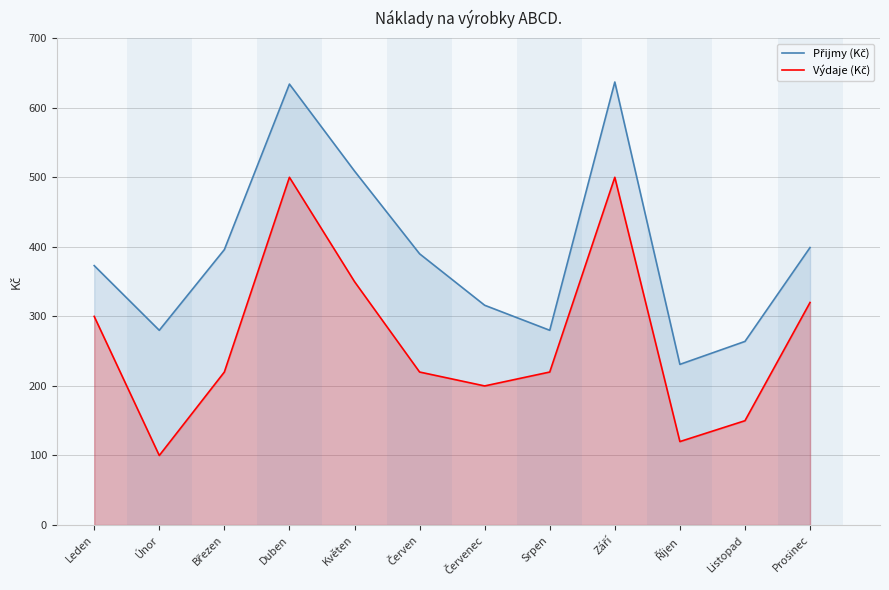

Which has a higher value, Duben or Prosinec?

Duben